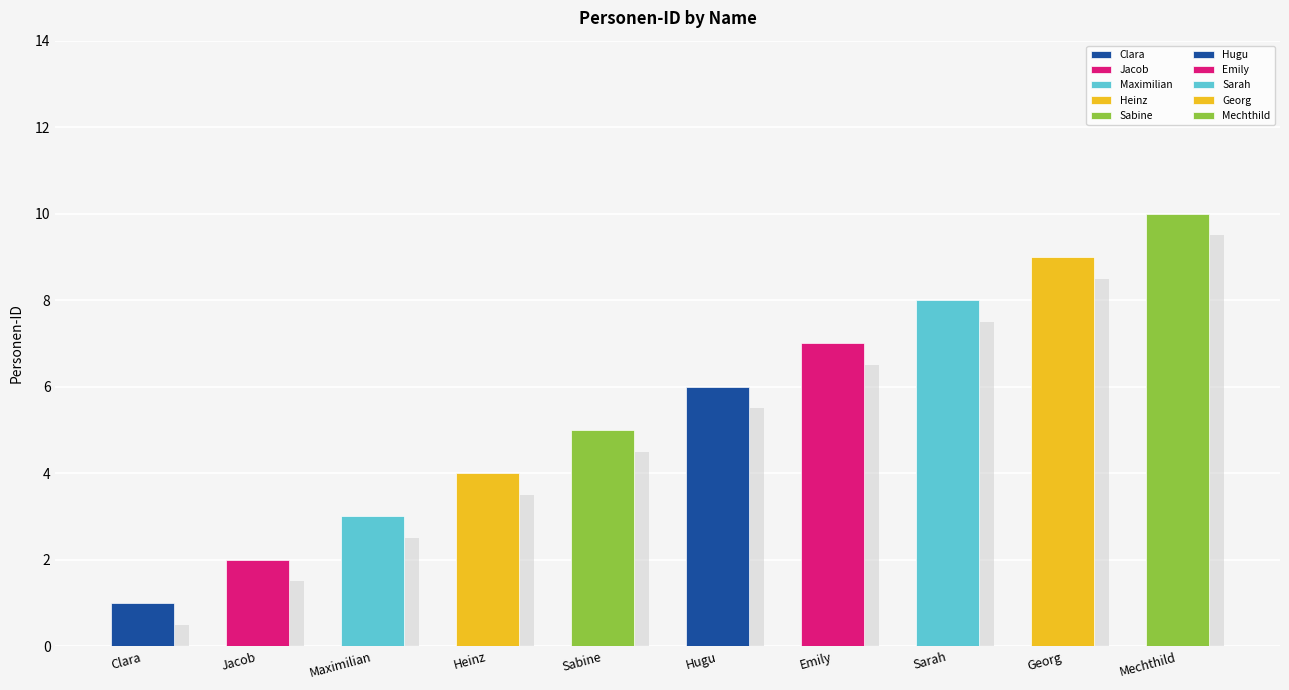

What is the average value?

6